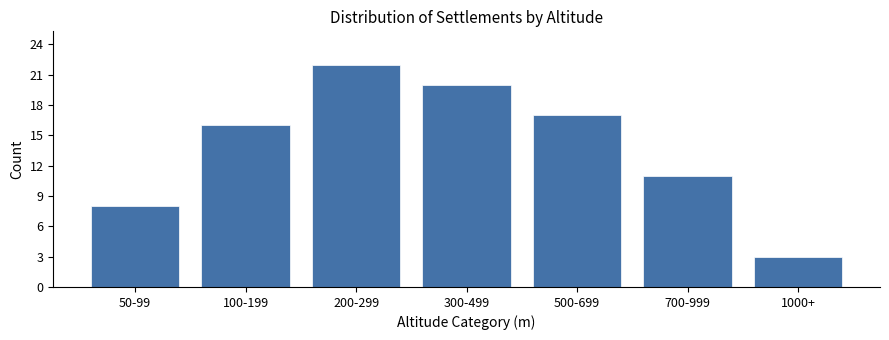

Reading left to right, extract all data points from this chart.

8	16	22	20	17	11	3